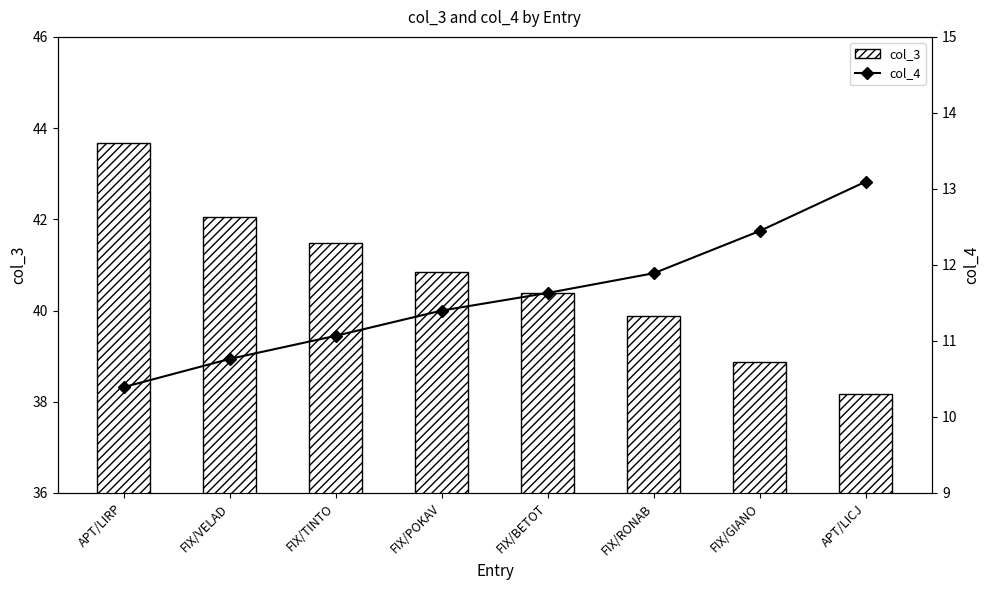

At which category is the sum across all series the highest?

APT/LIRP